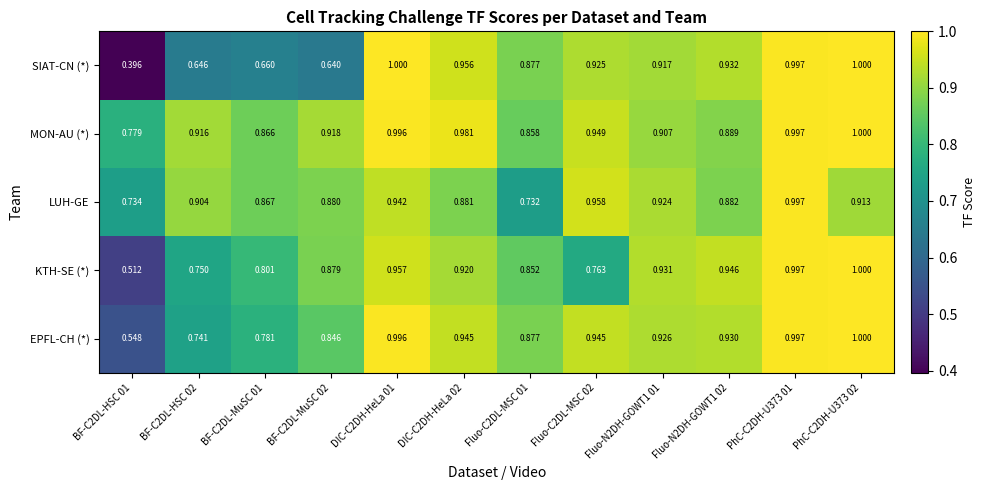

Between BF-C2DL-HSC 01 and PhC-C2DH-U373 01, which series saw the biggest shift?

SIAT-CN (*)